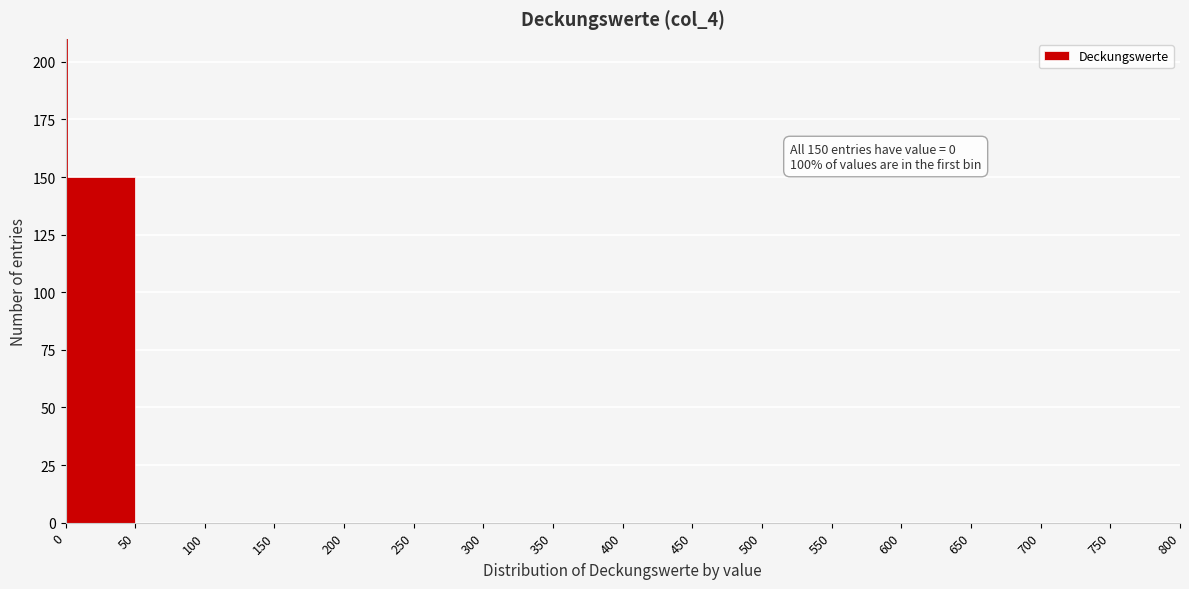

Over which range of the x-axis is the bar tallest?

0 to 50